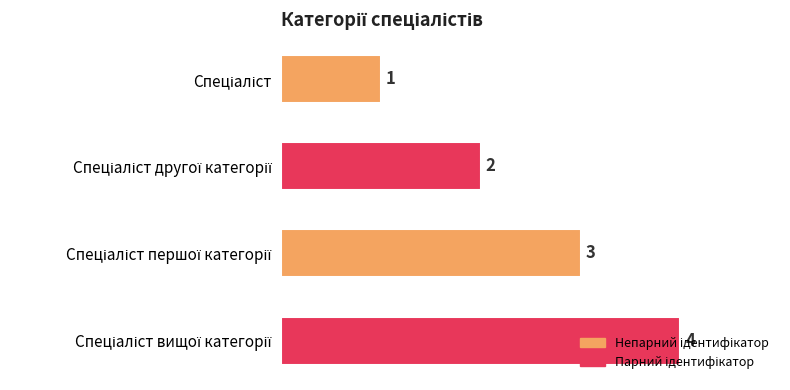

How many values are between 2 and 4?

3